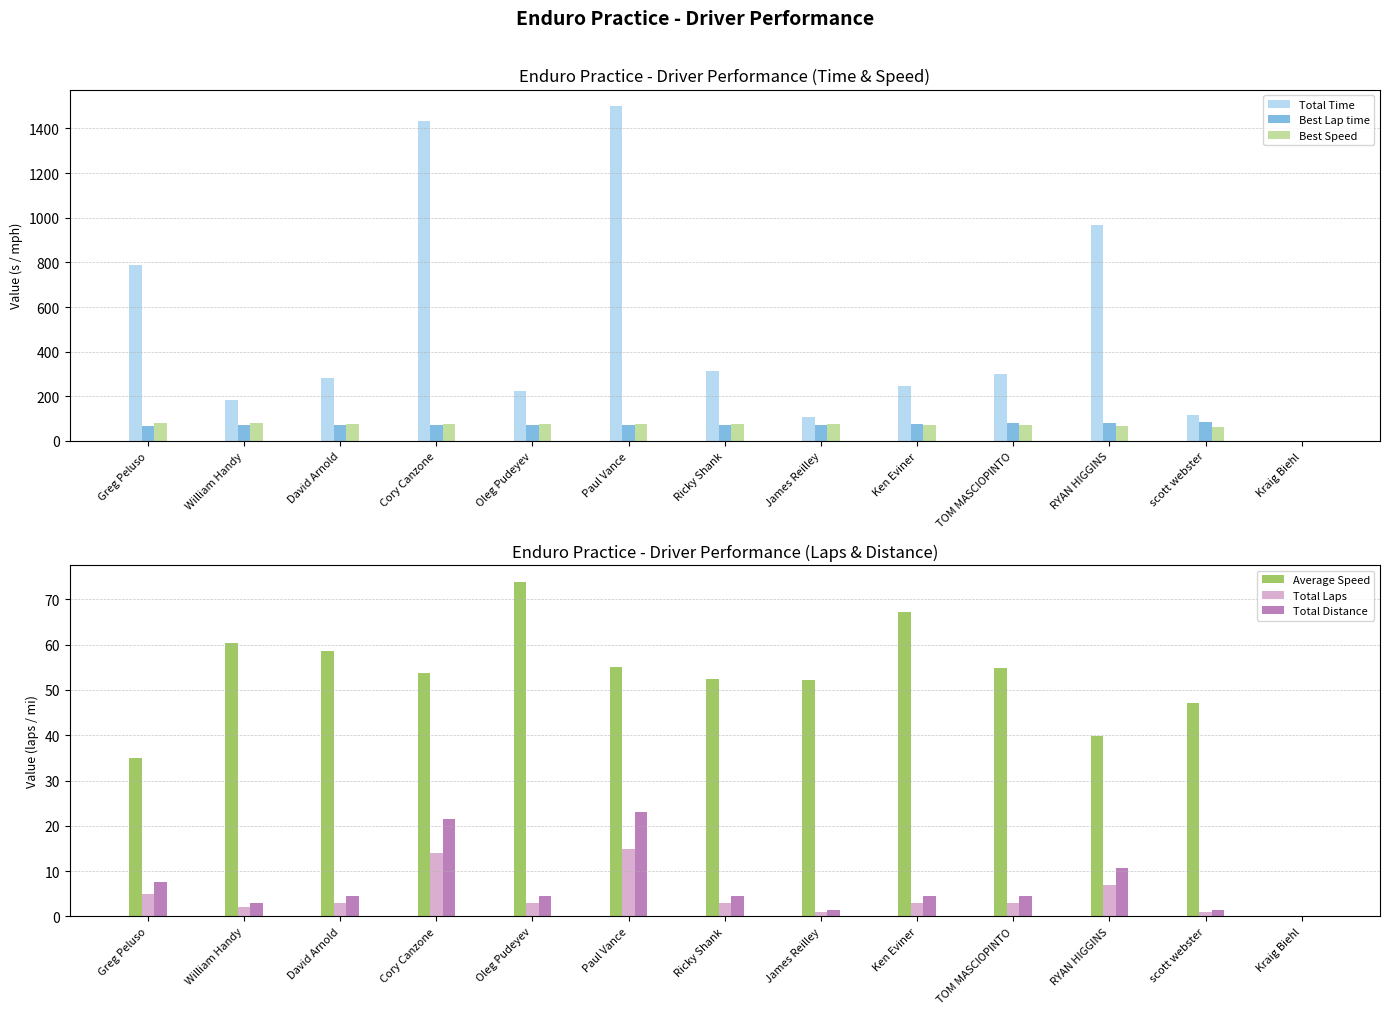

What position from the left is scott webster?

12